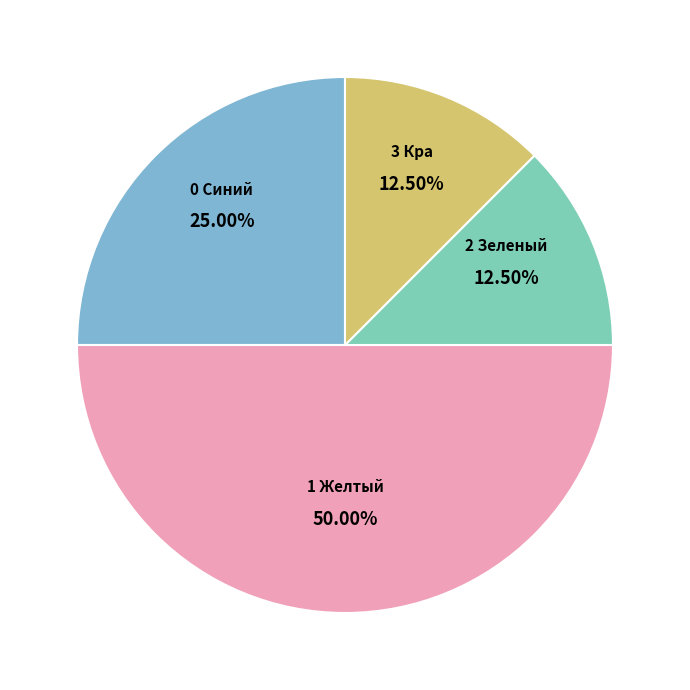

Is there a majority slice in this chart?

No